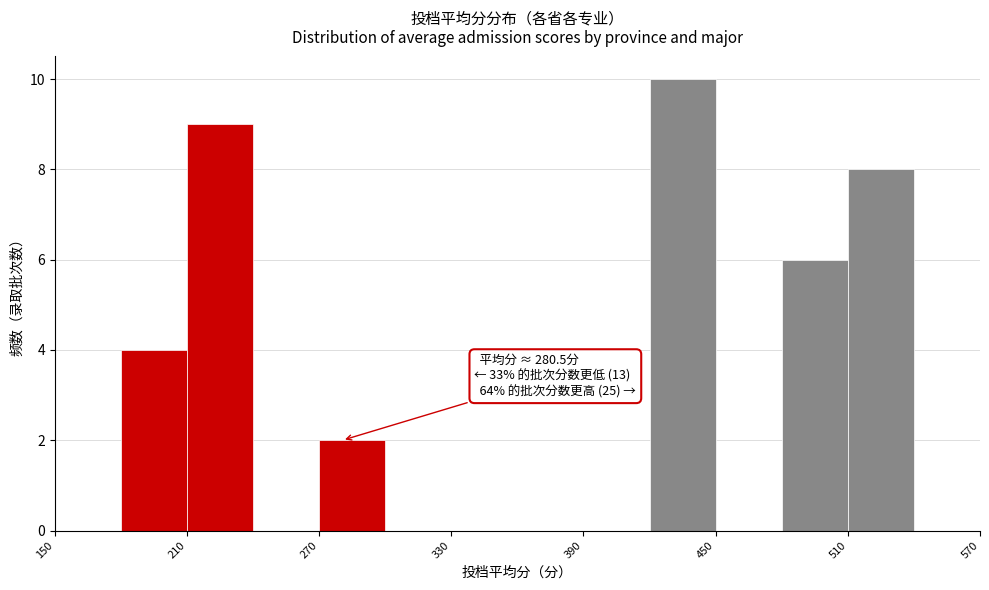

Around what value on the x-axis is the tallest bar? Give the approximate position of its centre, as read against the axis.

440